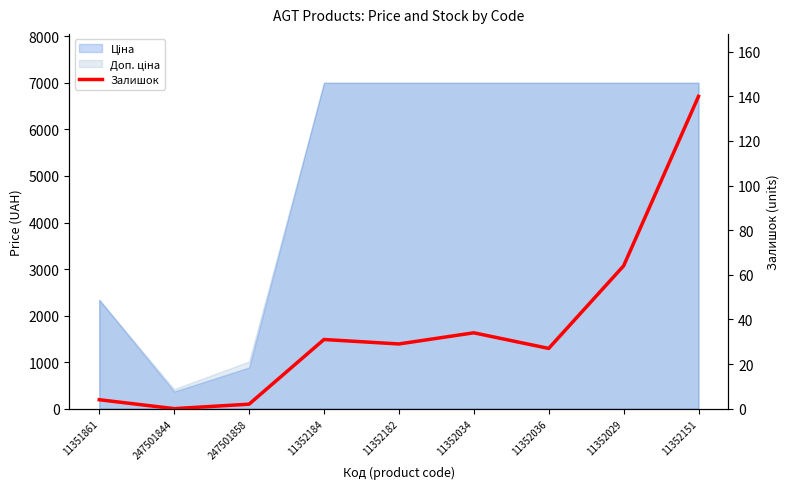

Reading right to left, list all the values displayed in this chart.

11352151=140	11352029=64	11352036=27	11352034=34	11352182=29	11352184=31	247501858=2	247501844=0	11351861=4